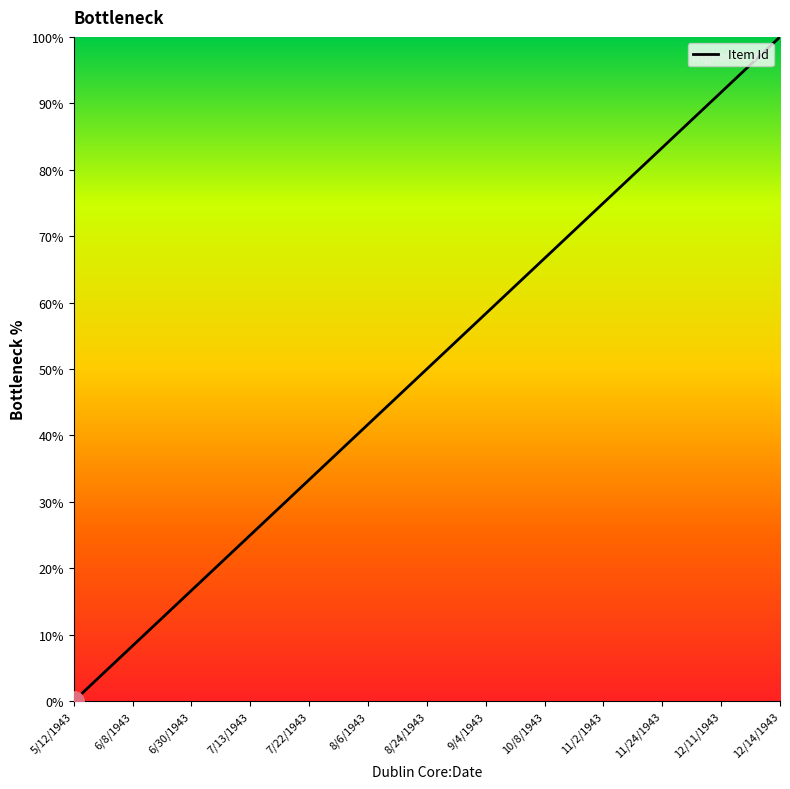

Which label corresponds to the smallest value in the chart?

5/12/1943